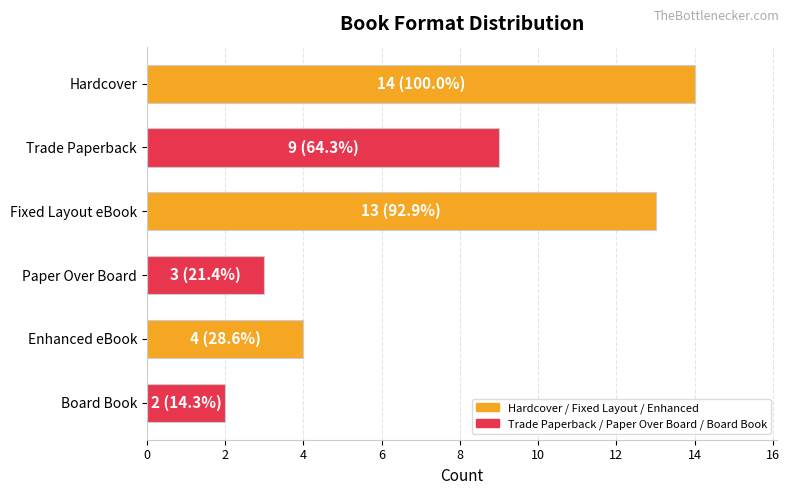

What is the difference between the maximum and minimum values?

12